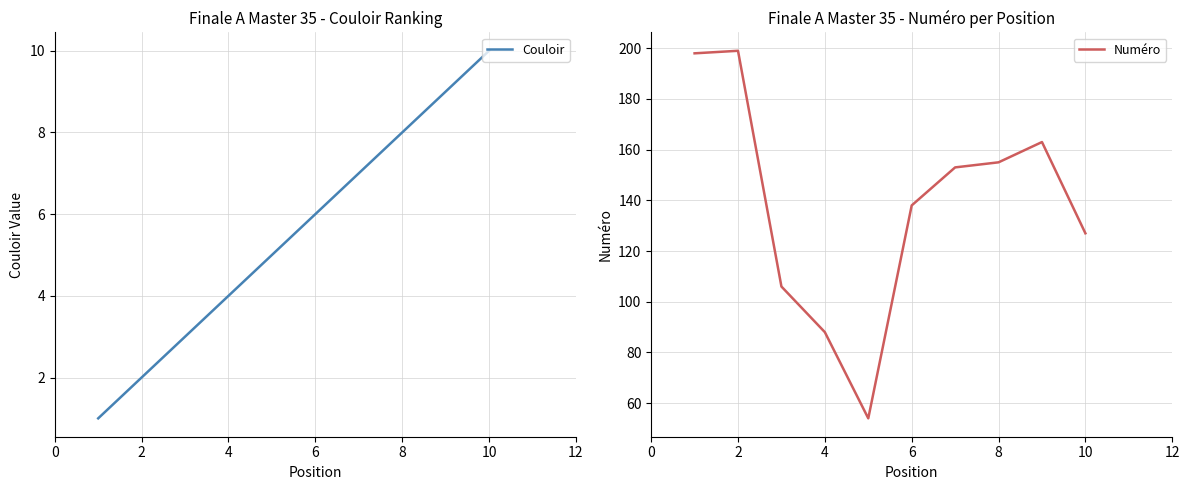

What is the difference between the Numéro values at 2 and 4?

111